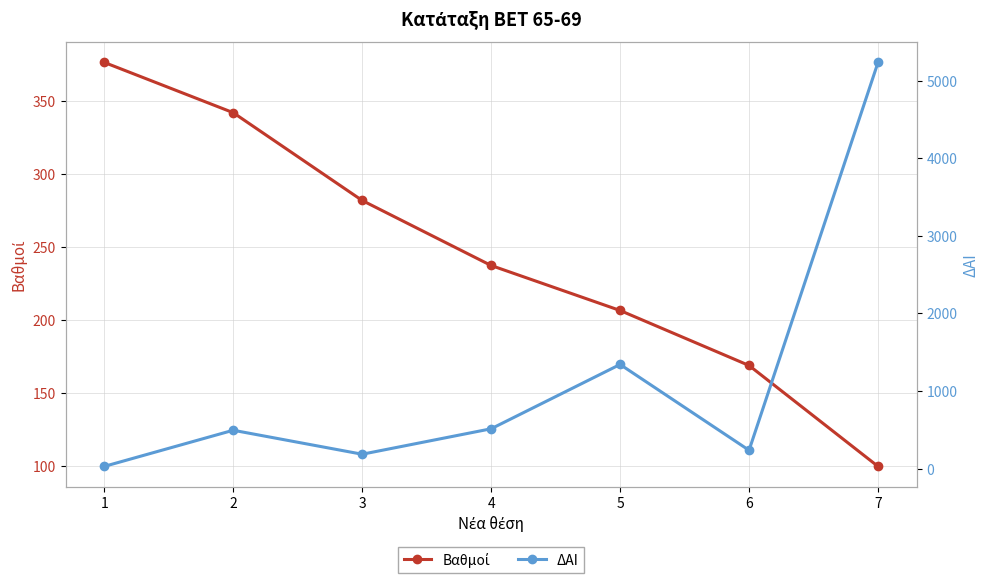

What is the spread (max minus min) of values at 4?

276.6